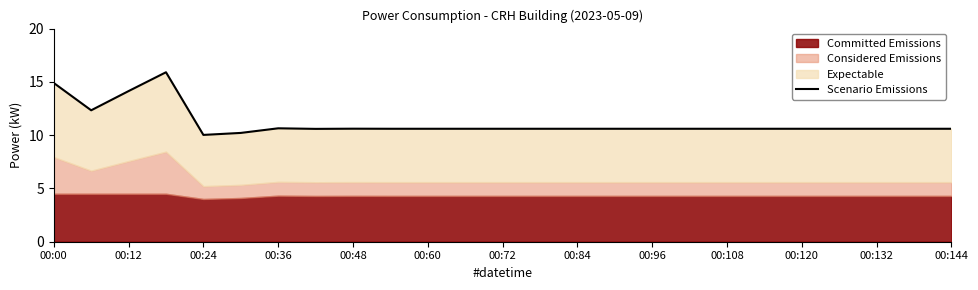

Between 18 and 17, which is larger?

18